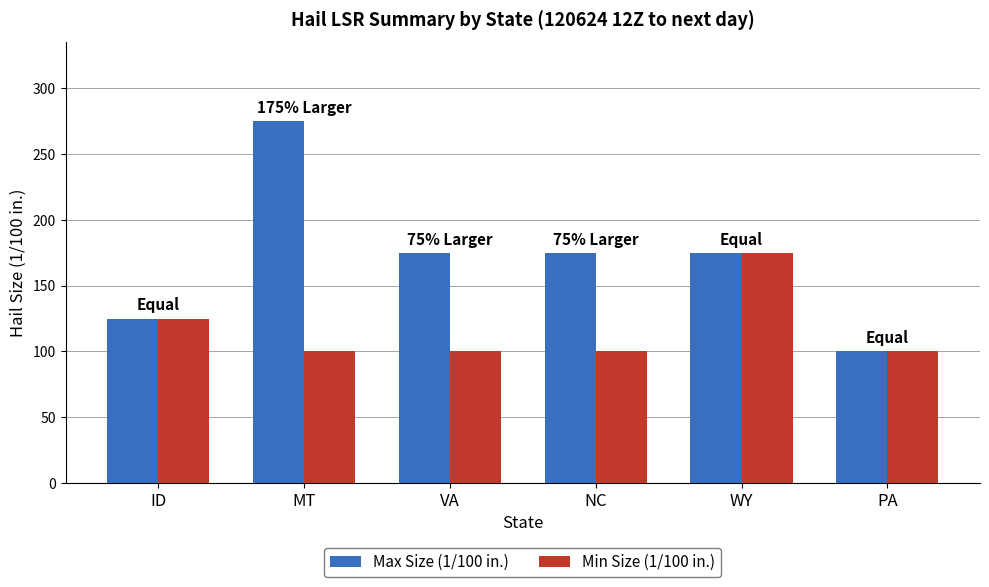

At which label does Max Size (1/100 in.) reach its peak?

MT